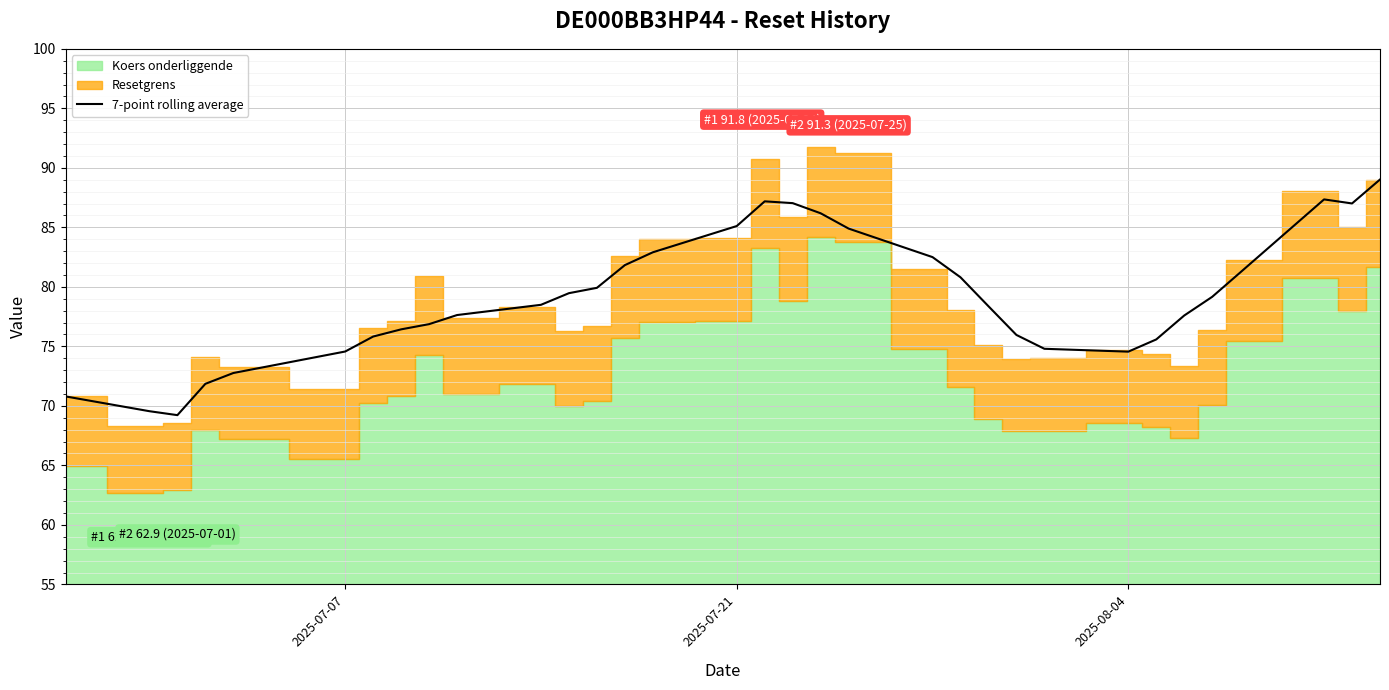

The 7-point rolling average series shows 111.3 at 2025-07-21. True or false?

False